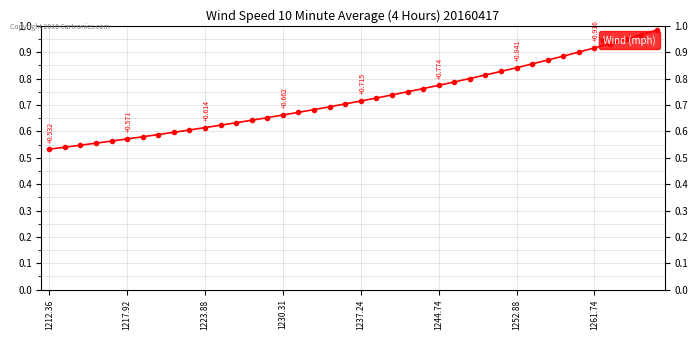

True or false: the data has more than 1 interior local peaks.

False